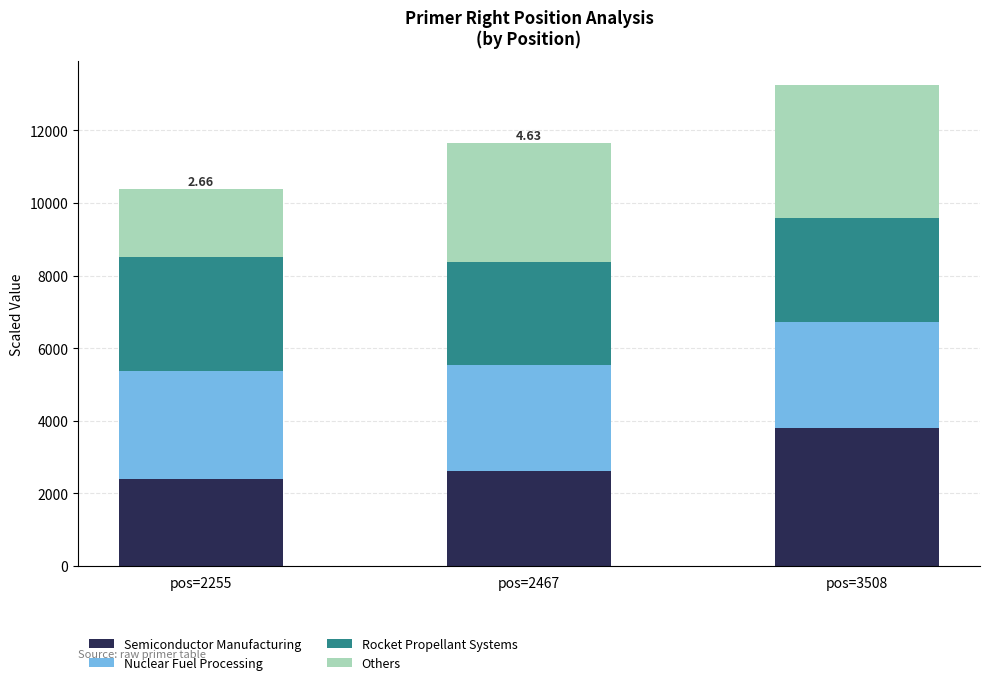

Does the chart contain stacked bars?

Yes